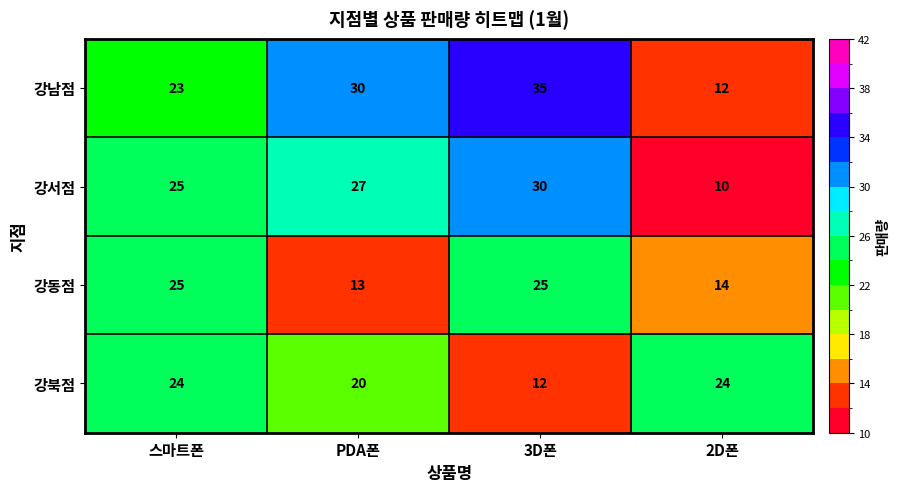

Where is 강동점 nearest to the value 19?

2D폰